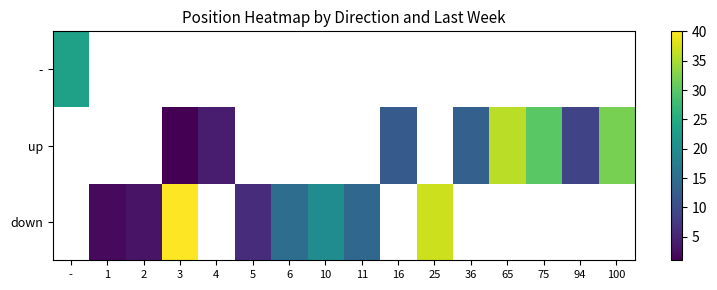

Which category has the lowest value across all series?

3